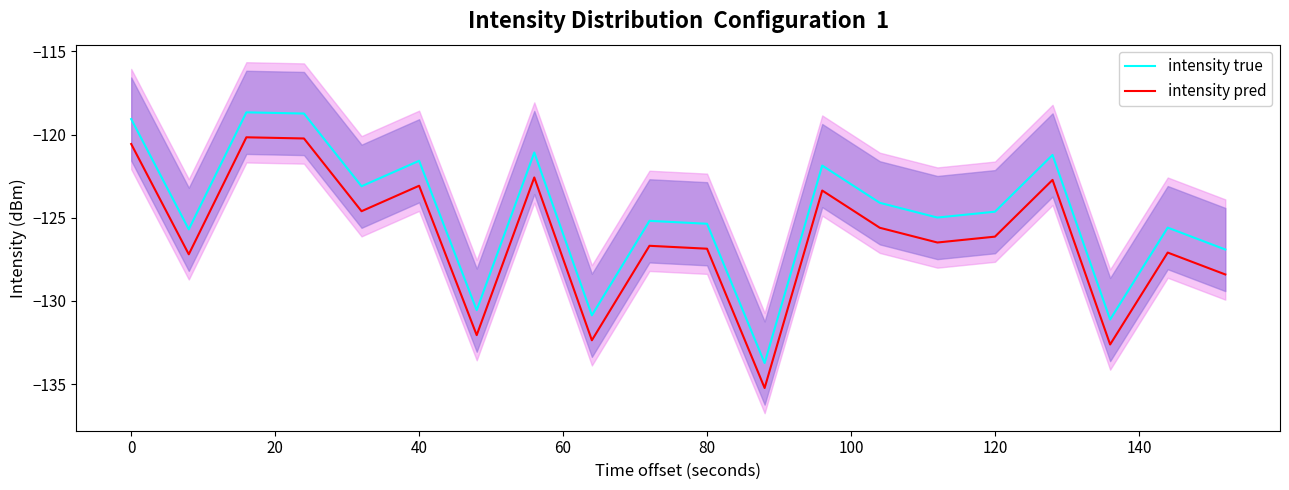

What is the lowest value of the intensity pred series?

-135.2